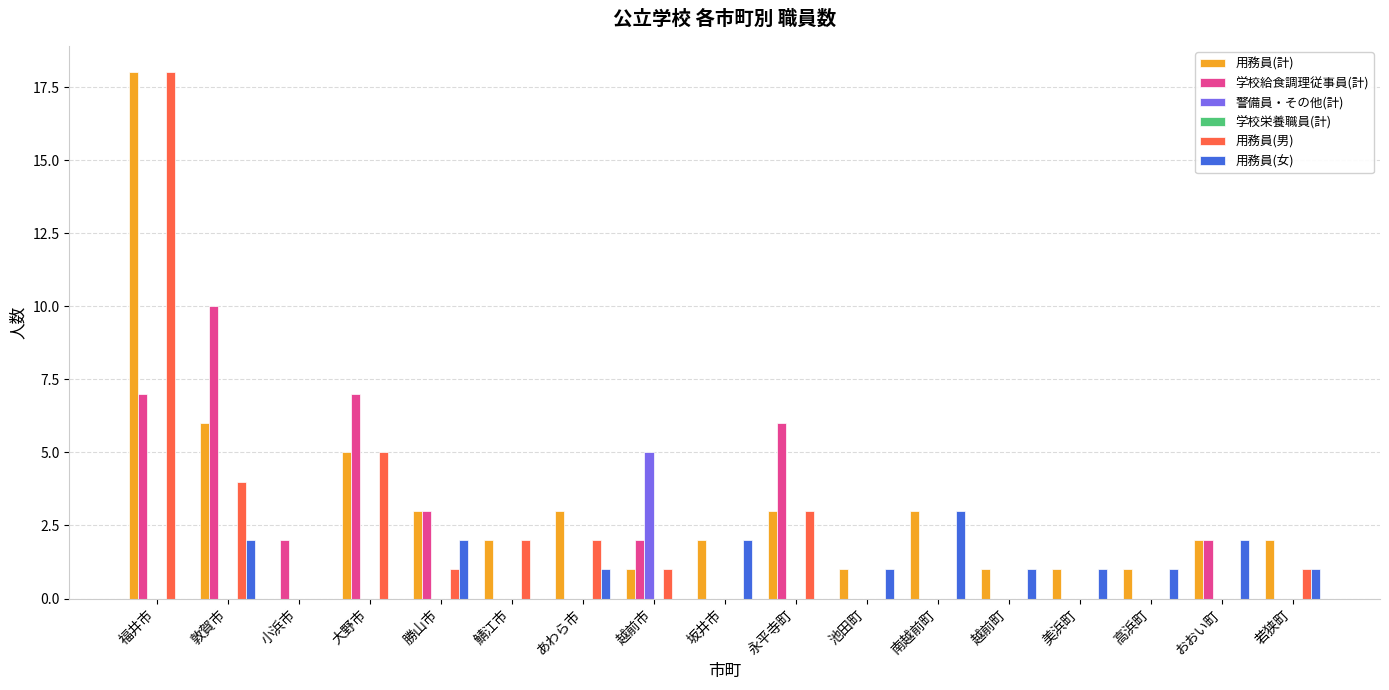

What is the highest value of the 用務員(女) series?

3